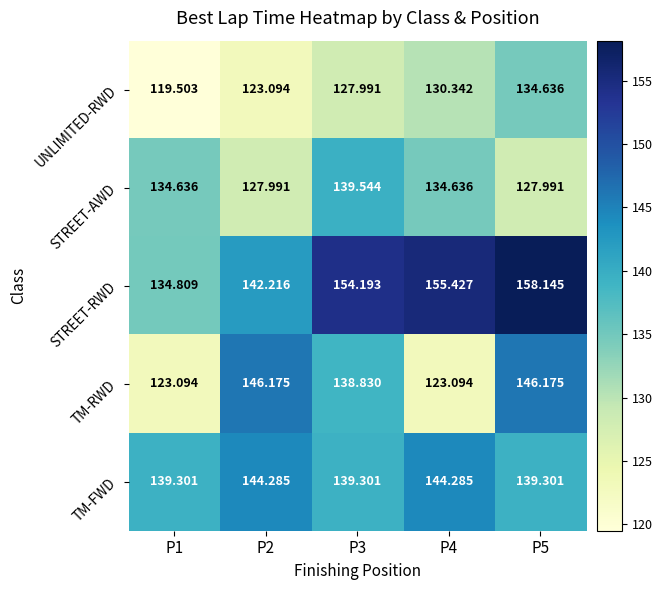

Rank the series by their maximum value, from highest to lowest.

STREET-RWD, TM-RWD, TM-FWD, STREET-AWD, UNLIMITED-RWD